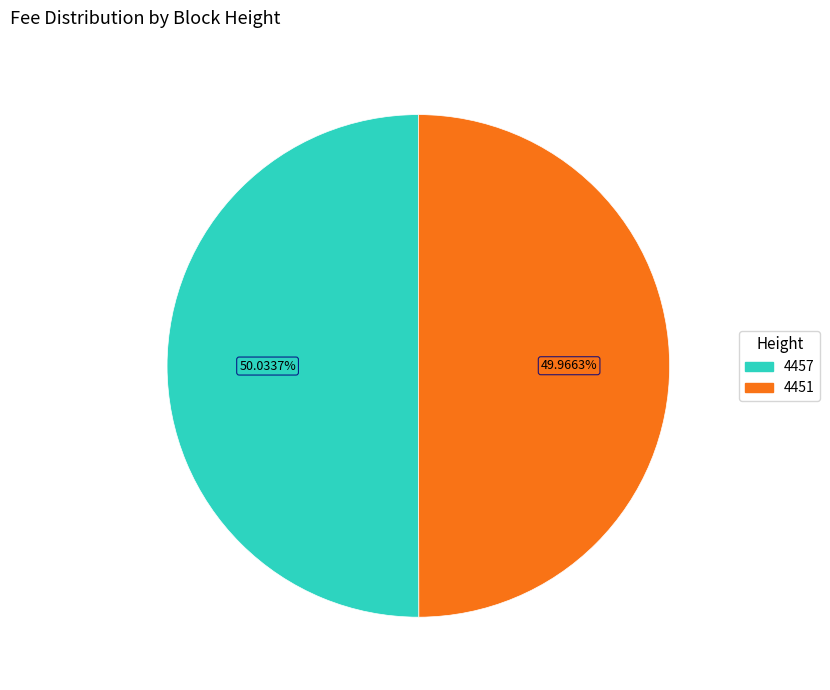

Approximately how many times larger is the value at 4451 compared to 4457?

1.0